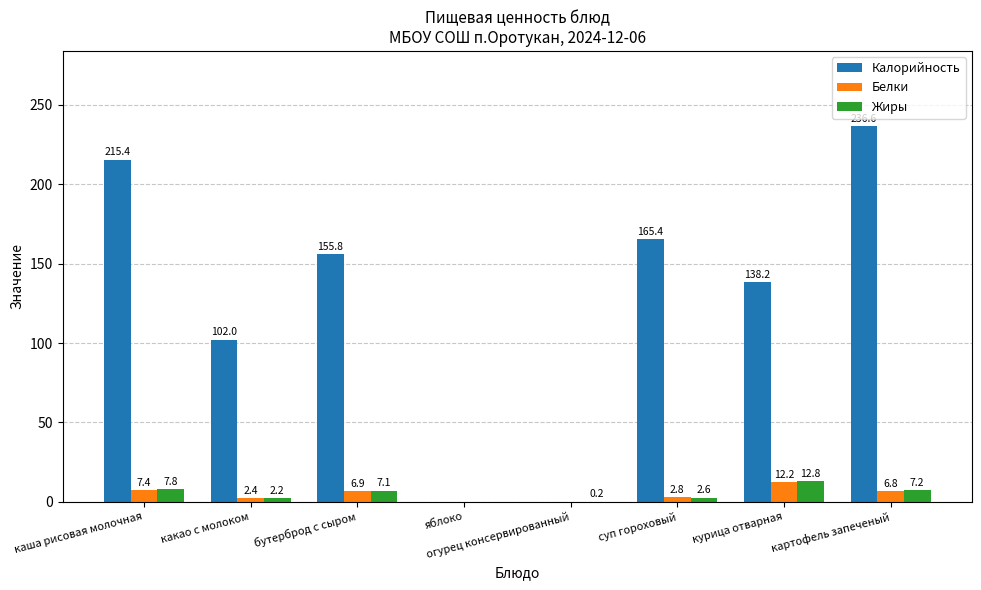

What is the sum of all Белки values?

38.5